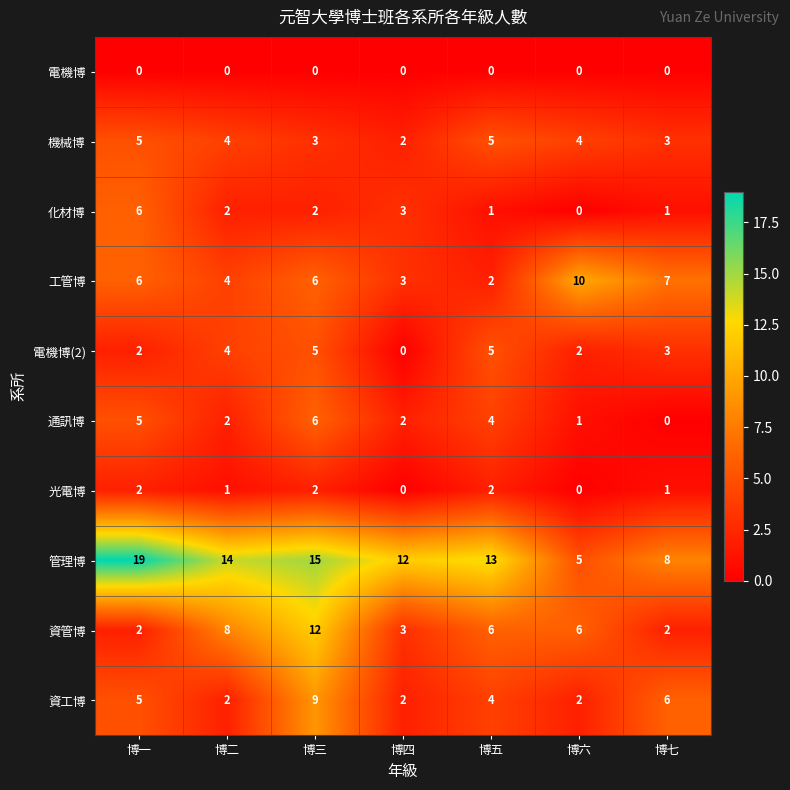

What is the sum of the 工管博 values at 博三 and 博五?

8